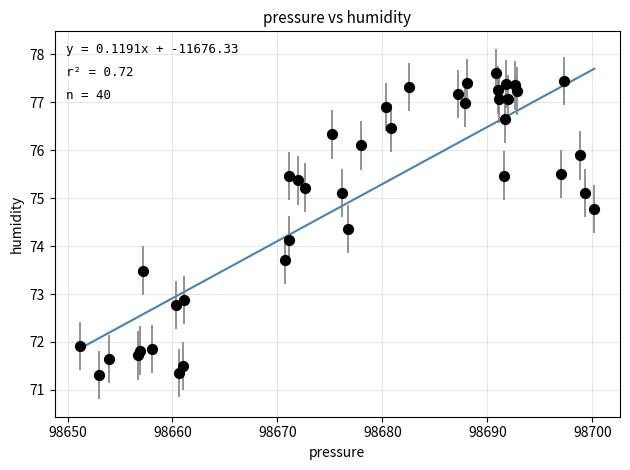

What is the range of X values (max minus min)?

49.0